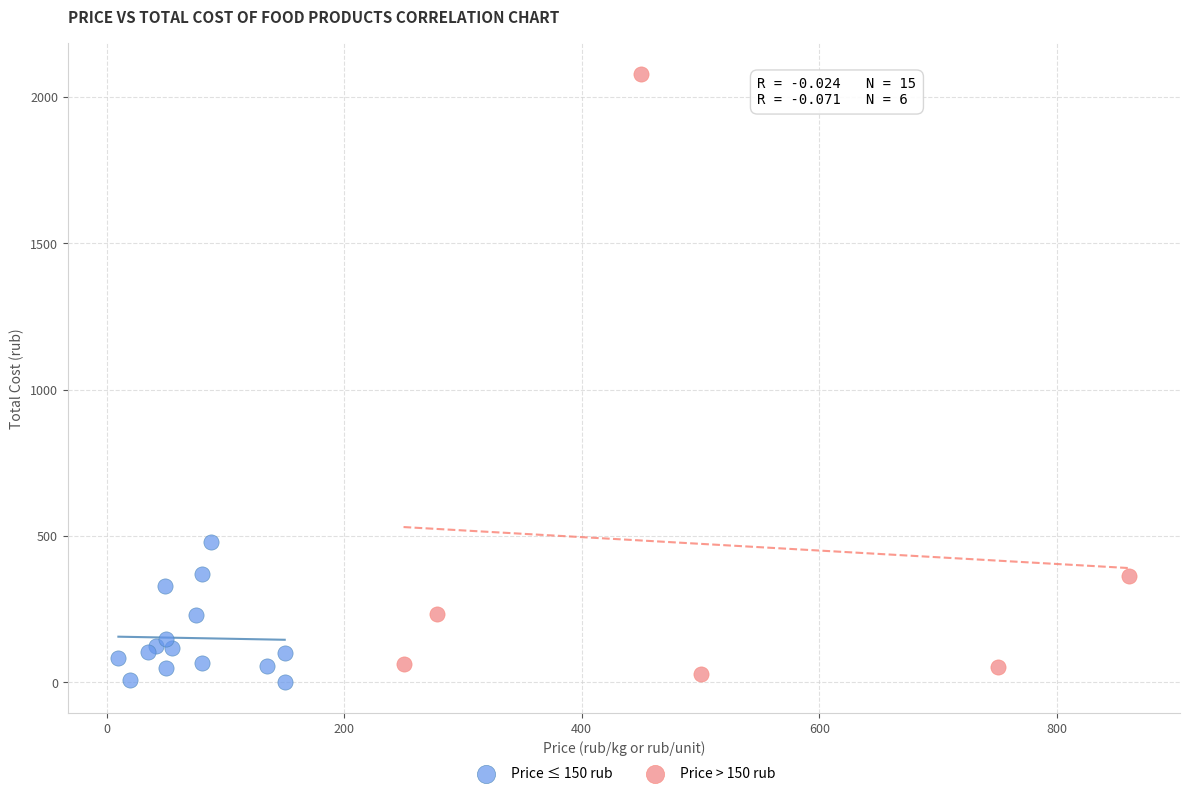

Which series contains the lowest Y value?

Price ≤ 150 rub